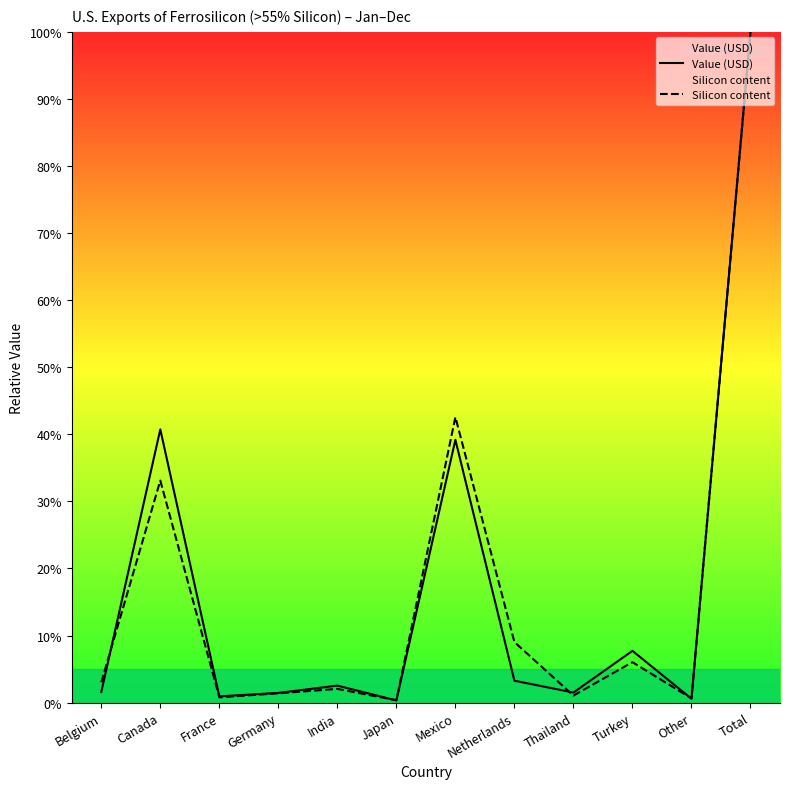

Which series has the largest total across all categories?

Silicon content